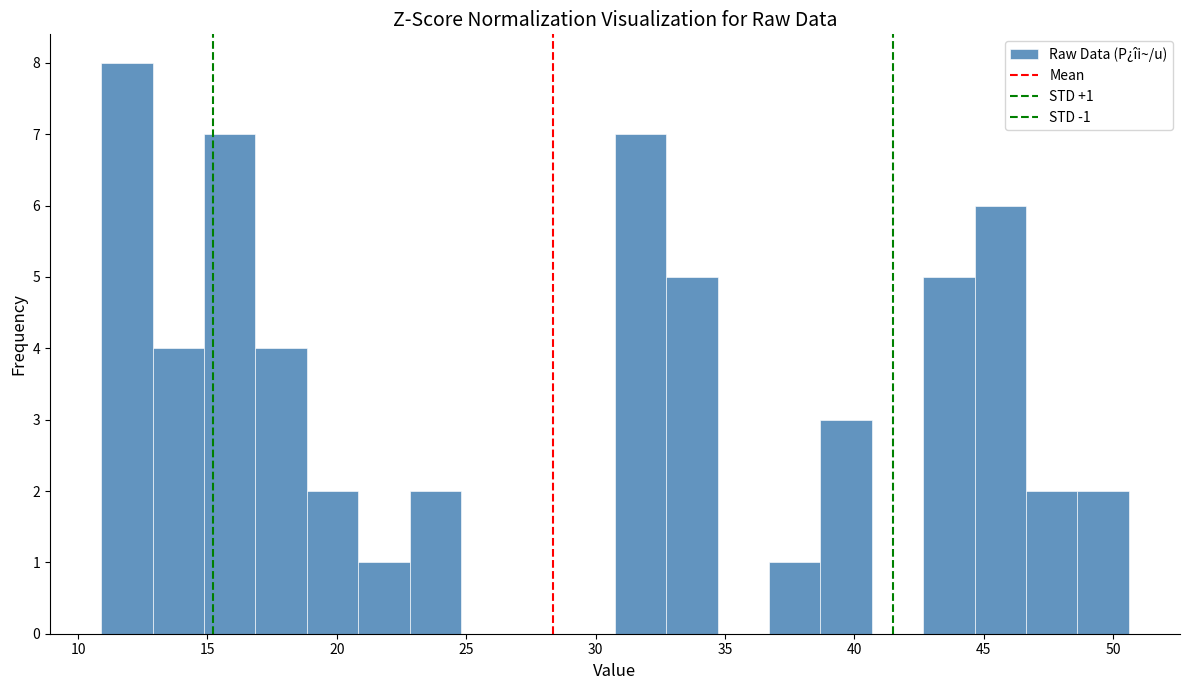

Around what value on the x-axis is the tallest bar? Give the approximate position of its centre, as read against the axis.

12.0